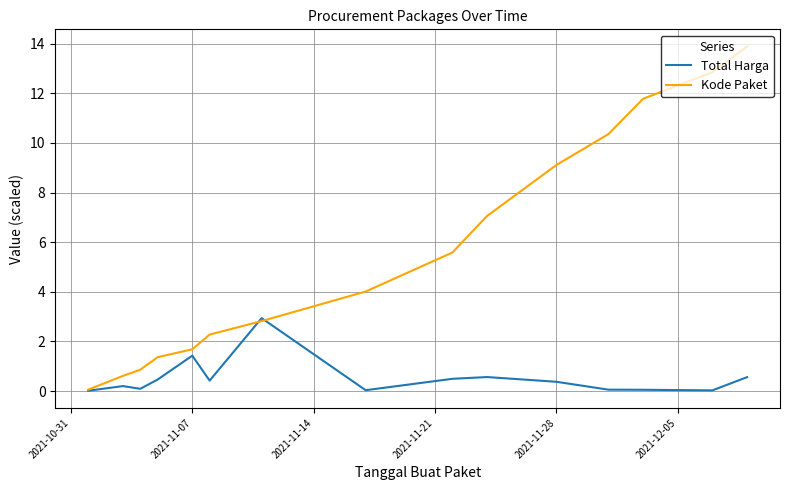

Which series has the widest spread of values?

Kode Paket